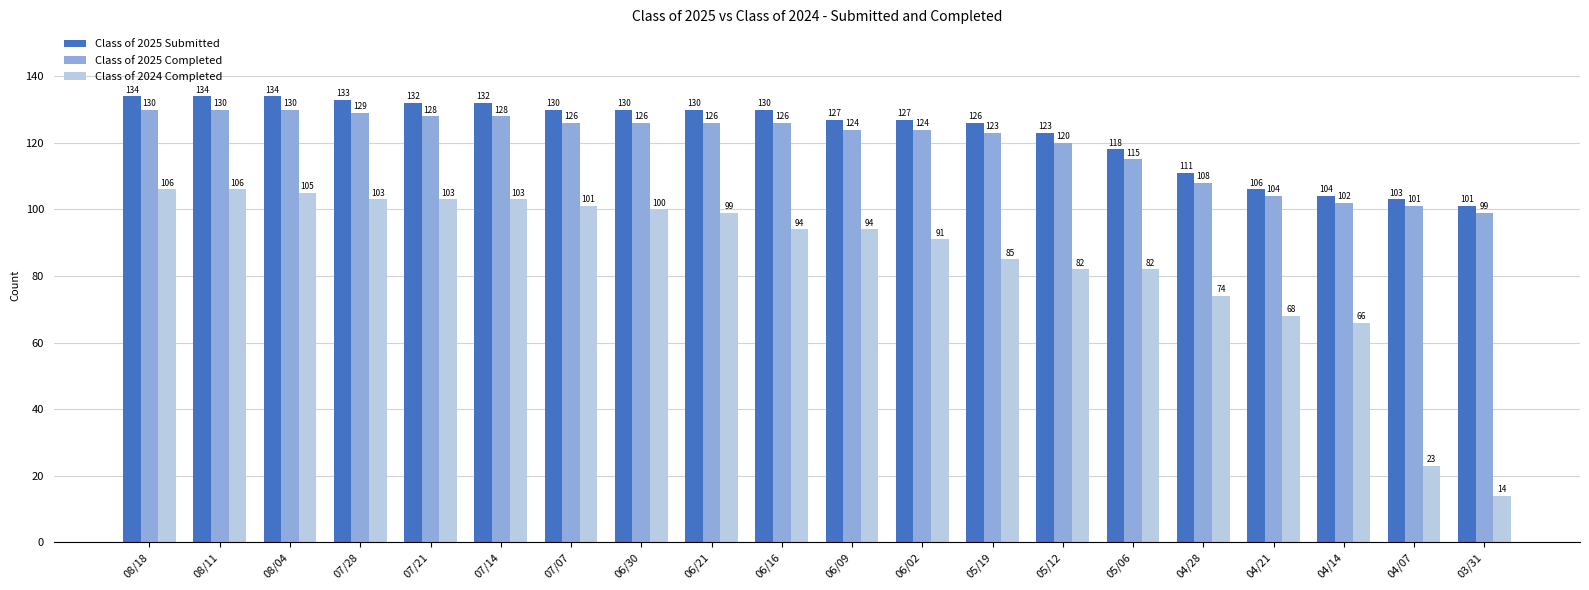

At how many categories does at least one series exceed 95?

20